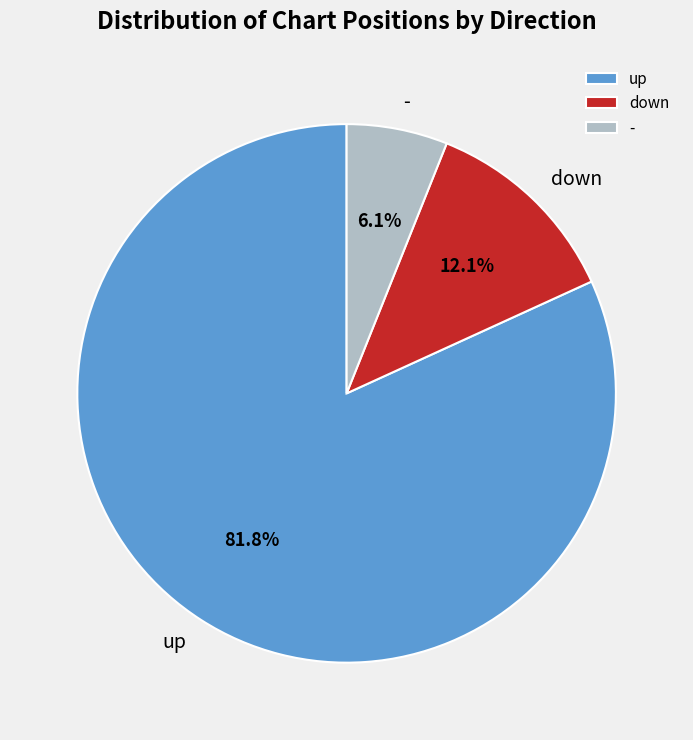

Between down and up, which is larger?

up